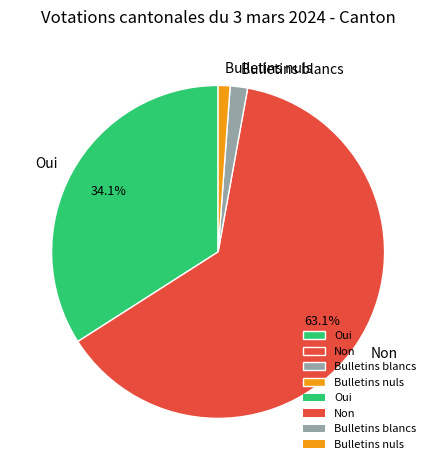

To the nearest percent, what is the average slice percentage?

25%